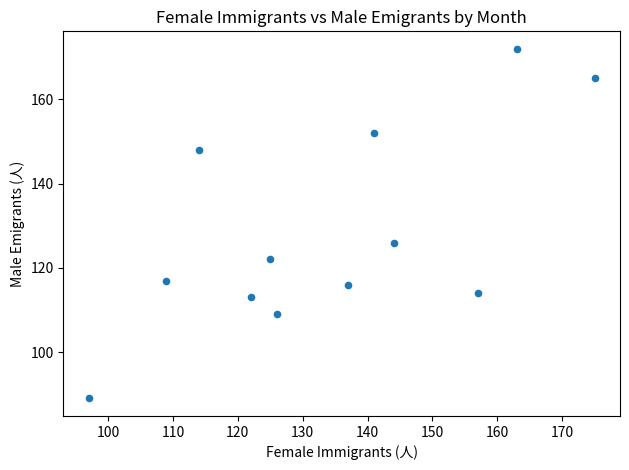

What is the average X value?

134